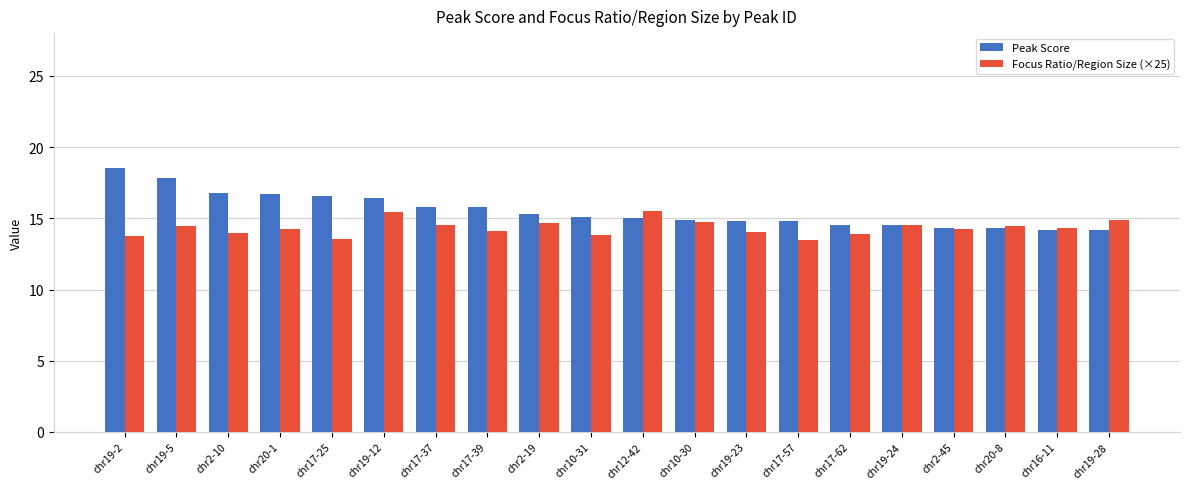

What is the sum of the Focus Ratio/Region Size (×25) values at chr17-25 and chr10-30?

28.3